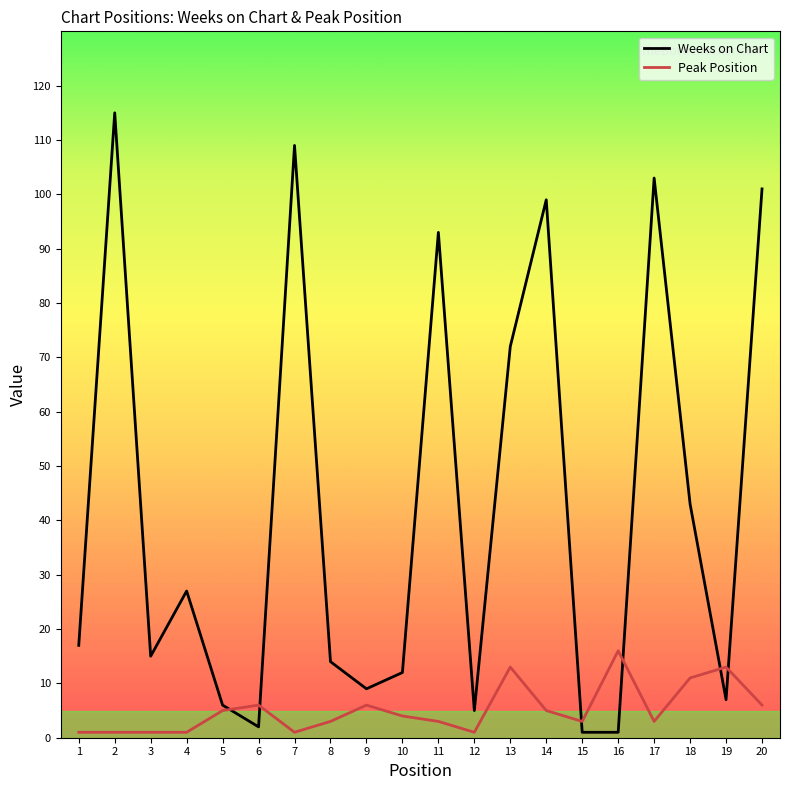

The value of Weeks on Chart at 20 is 101. True or false?

True